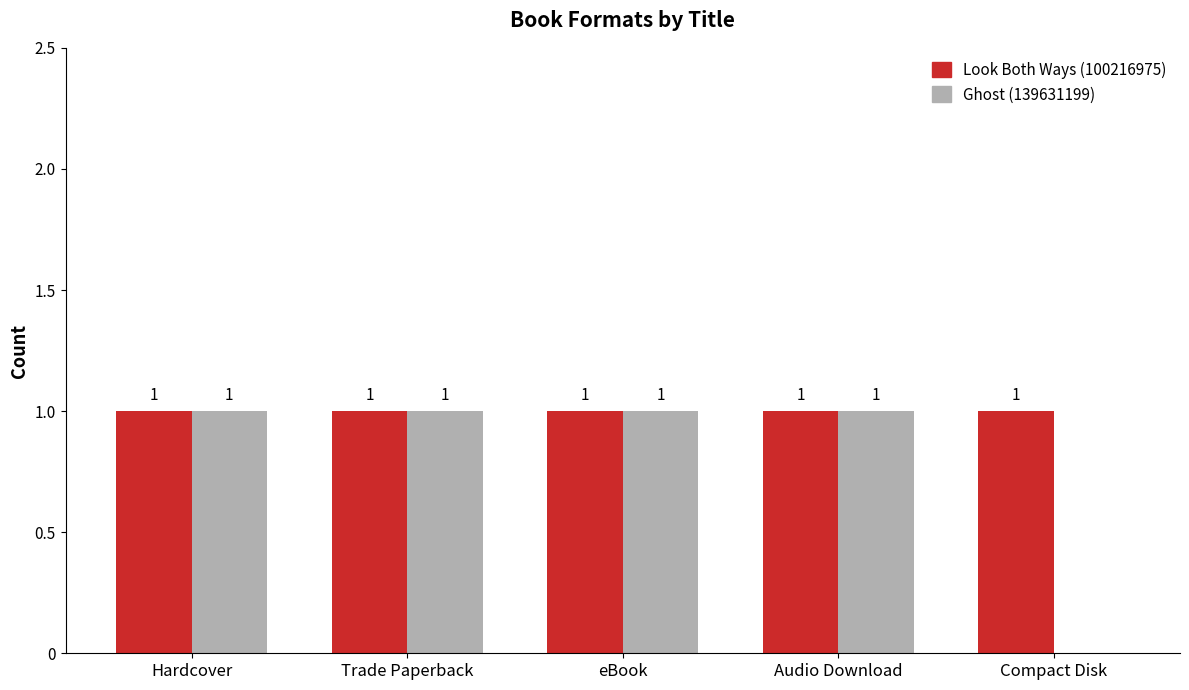

What is the sum of all Ghost (139631199) values?

4